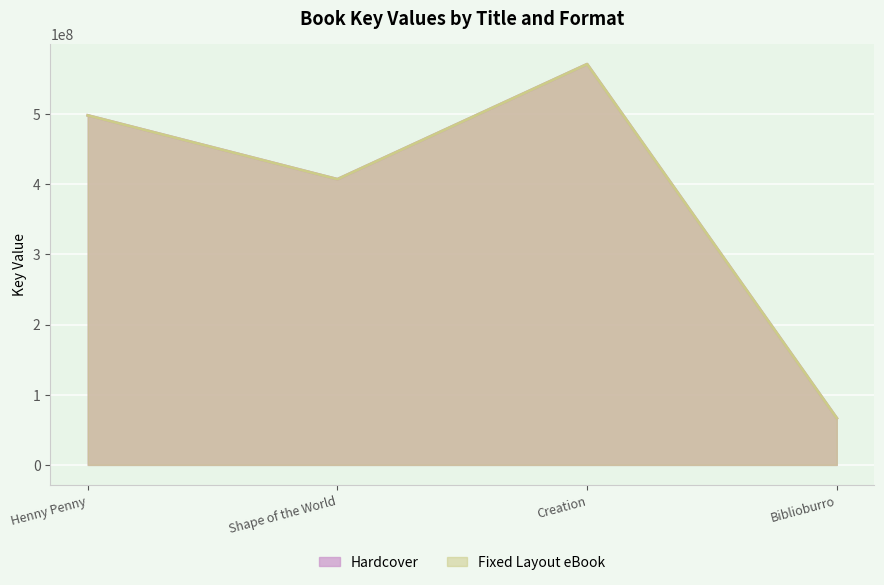

Is the value of Fixed Layout eBook at Henny Penny greater than the value of Hardcover at Biblioburro?

Yes